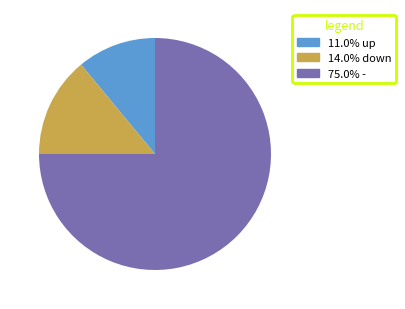

Is 75.0% - the majority of the pie?

Yes